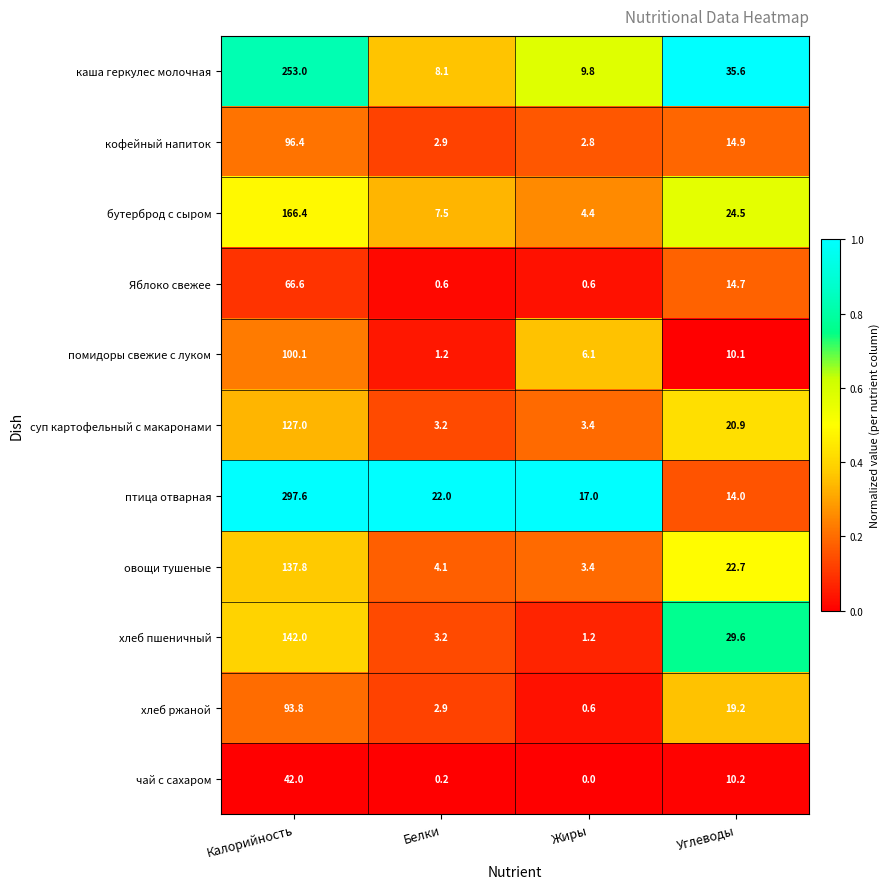

Which series changed the most between Калорийность and Жиры?

птица отварная